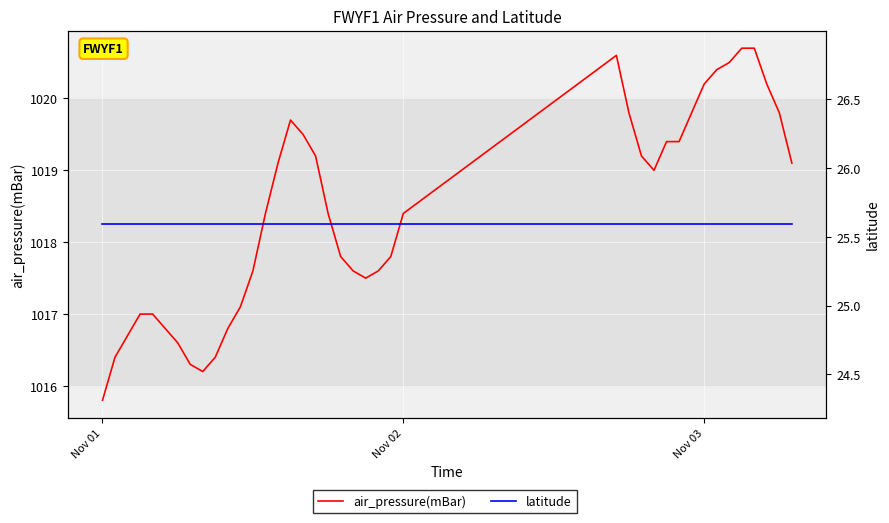

What is the label of the 39th point from the right?

Nov 02